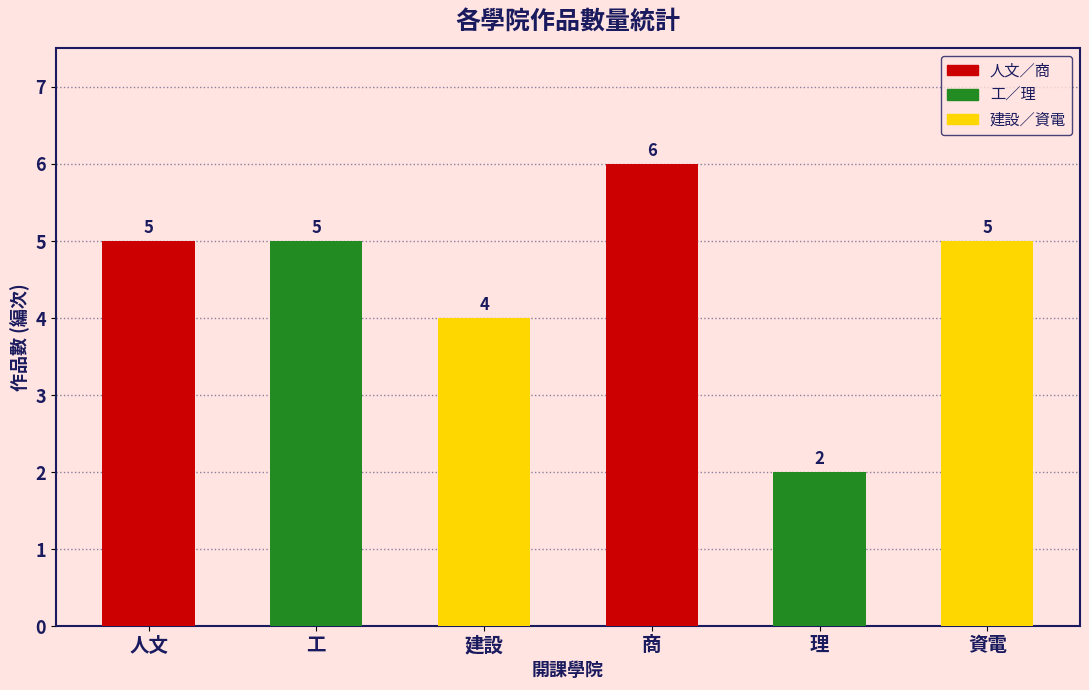

Reading left to right, list all the values displayed in this chart.

人文=5	工=5	建設=4	商=6	理=2	資電=5